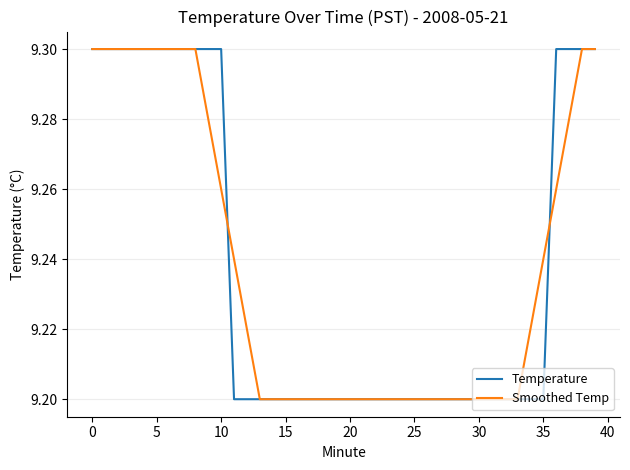

Does the chart have visible grid lines?

Yes